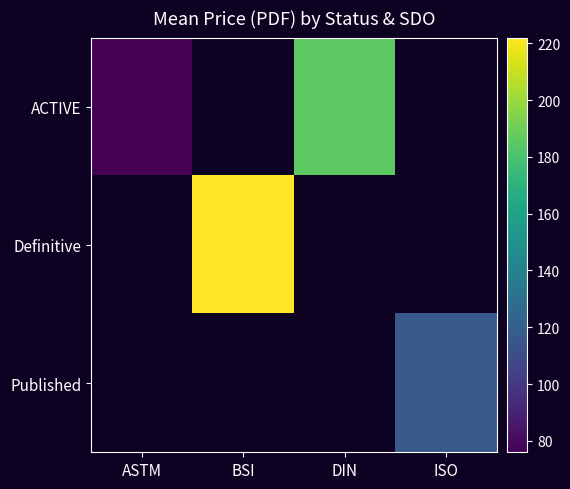

Which has a higher value, ASTM or ISO?

ISO